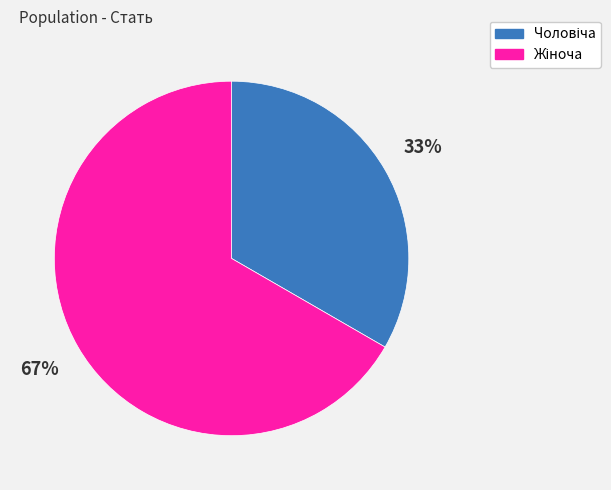

Is there a majority slice in this chart?

Yes